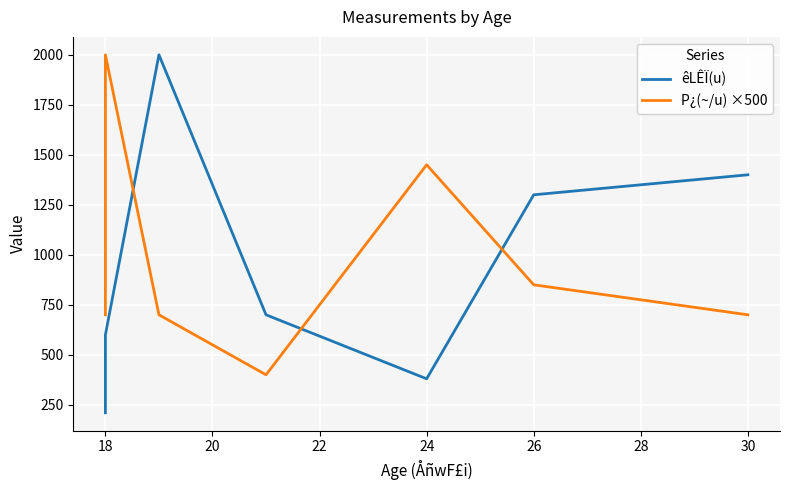

What is the value of the P¿(~/u) ×500 point at the 3rd from the left?

700